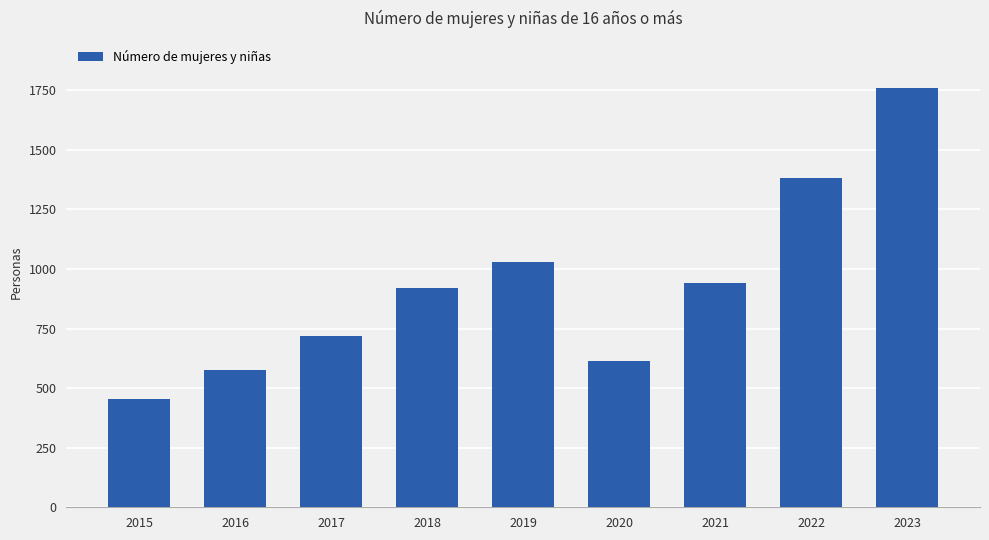

Where is the data nearest to the value 1107?

2019